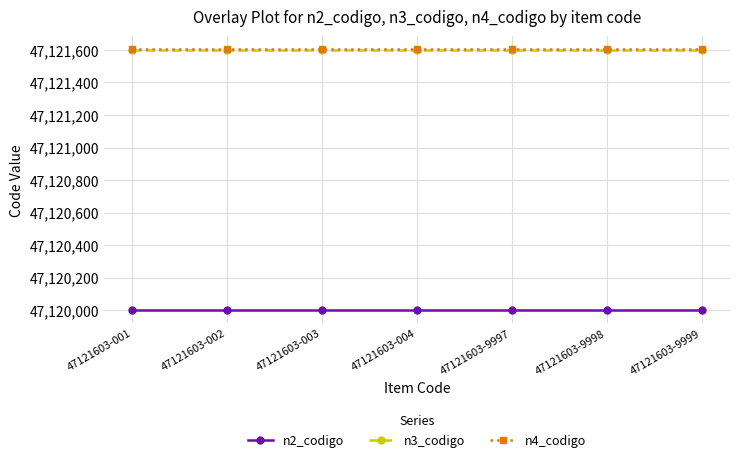

Reading right to left, what are all the values shown in this chart?

n2_codigo: 47121603-9999=47120000	47121603-9998=47120000	47121603-9997=47120000	47121603-004=47120000	47121603-003=47120000	47121603-002=47120000	47121603-001=47120000
n3_codigo: 47121603-9999=47121600	47121603-9998=47121600	47121603-9997=47121600	47121603-004=47121600	47121603-003=47121600	47121603-002=47121600	47121603-001=47121600
n4_codigo: 47121603-9999=47121603	47121603-9998=47121603	47121603-9997=47121603	47121603-004=47121603	47121603-003=47121603	47121603-002=47121603	47121603-001=47121603